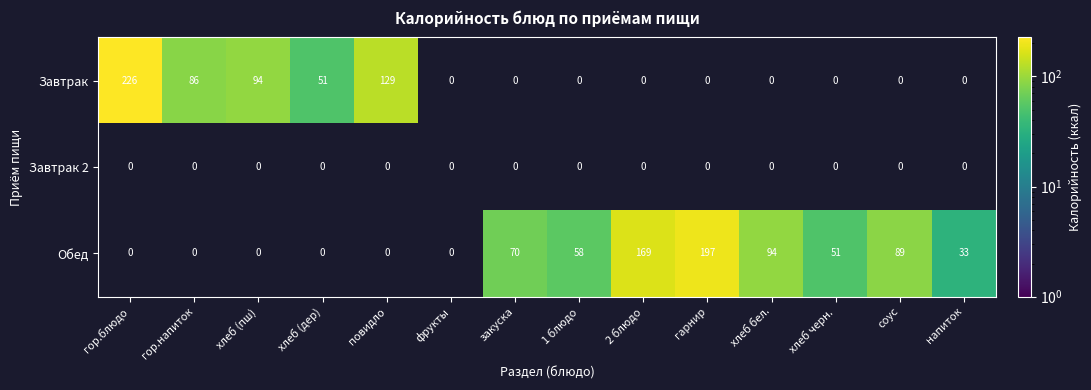

Which series has the largest range (max minus min)?

Завтрак